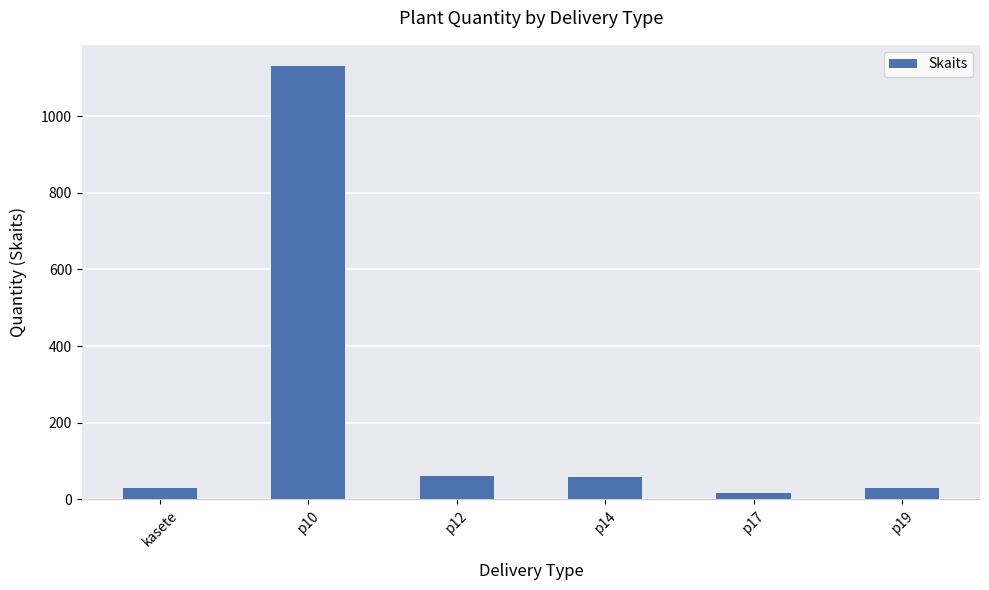

The value at p19 is 30. True or false?

True